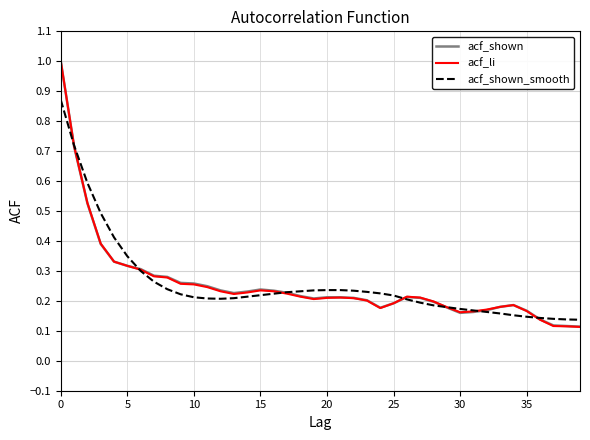

What is the highest value of the acf_shown series?

1.0